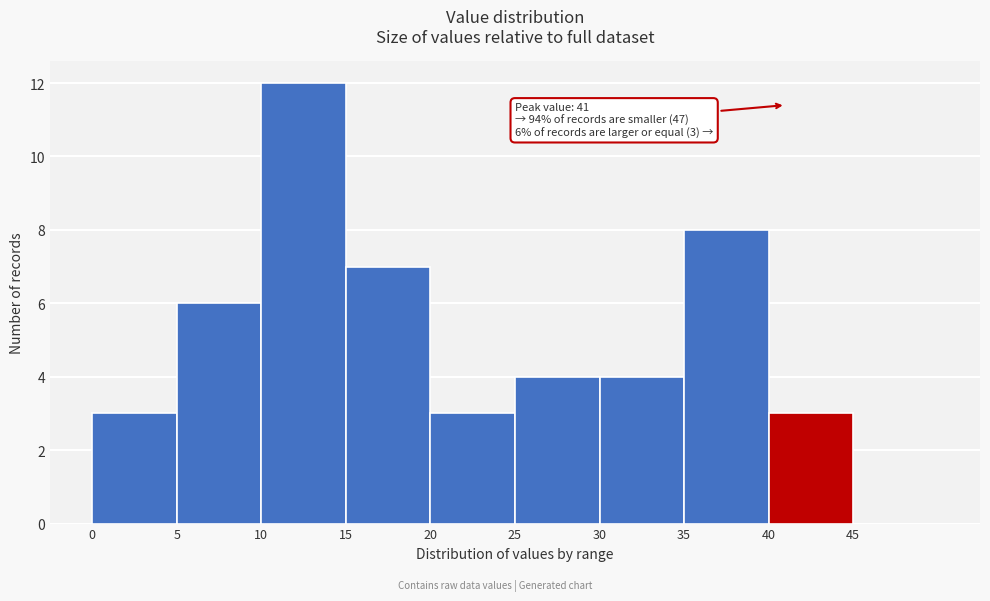

Which range on the x-axis has the tallest bar?

10 to 15